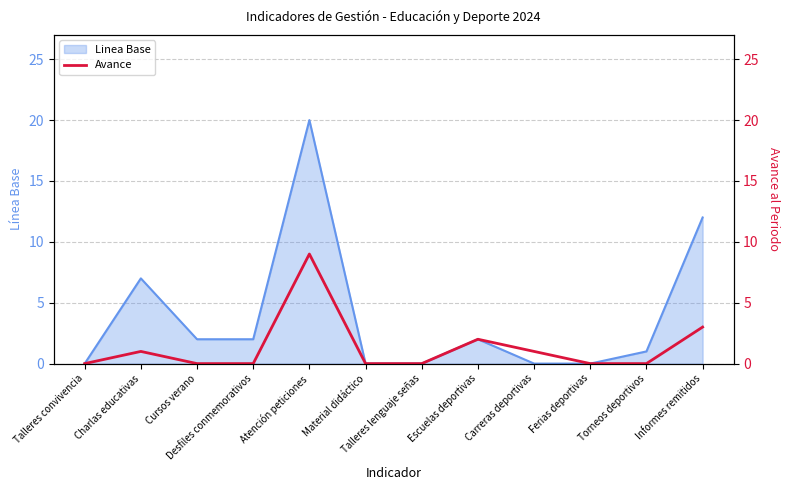

Reading left to right, transcribe all the data shown in this chart.

0	1	0	0	9	0	0	2	1	0	0	3